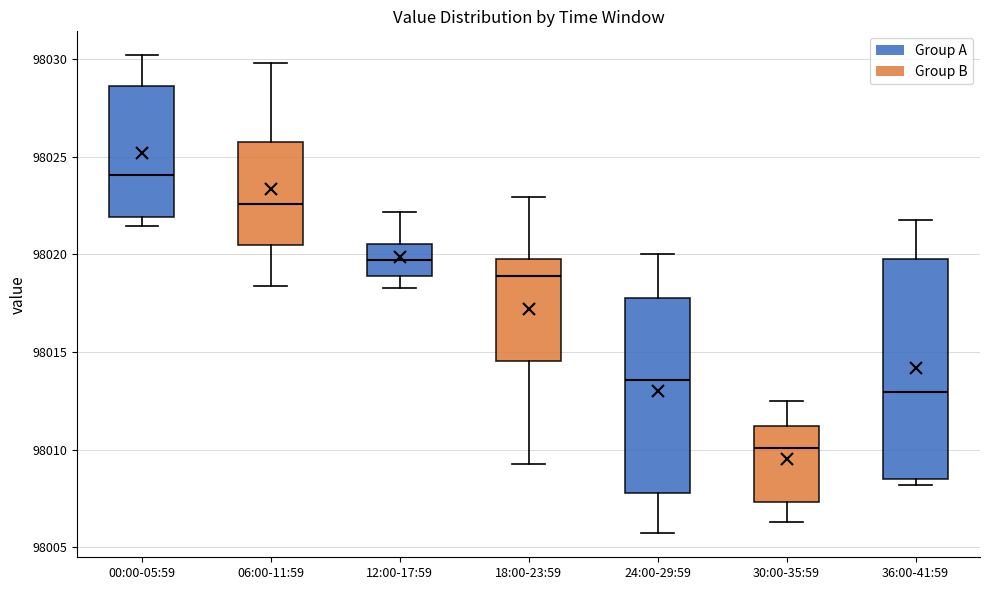

Reading left to right, read every box against the y-axis: the position of its median line, the range the box covers, and the ends of its whiskers. The values are not printed on the chart, so give them approximately, as read against the axis.

00:00-05:59: median 98024.0, box 98022.0 to 98028.5, whiskers 98021.5 to 98030.0
06:00-11:59: median 98022.5, box 98020.5 to 98026.0, whiskers 98018.5 to 98030.0
12:00-17:59: median 98019.5, box 98019.0 to 98020.5, whiskers 98018.5 to 98022.0
18:00-23:59: median 98019.0, box 98014.5 to 98020.0, whiskers 98009.5 to 98023.0
24:00-29:59: median 98013.5, box 98008.0 to 98018.0, whiskers 98005.5 to 98020.0
30:00-35:59: median 98010.0, box 98007.5 to 98011.0, whiskers 98006.5 to 98012.5
36:00-41:59: median 98013.0, box 98008.5 to 98020.0, whiskers 98008.0 to 98022.0